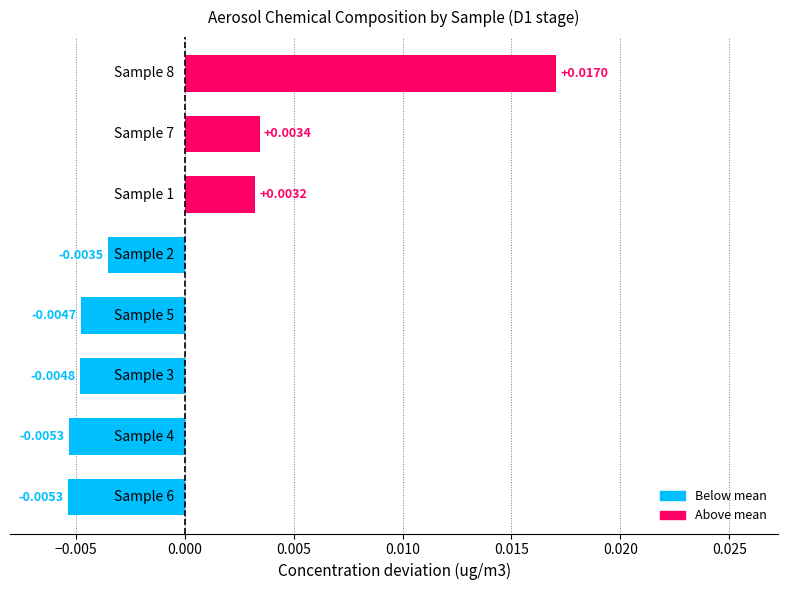

Which has a higher value, 5 or 1?

5